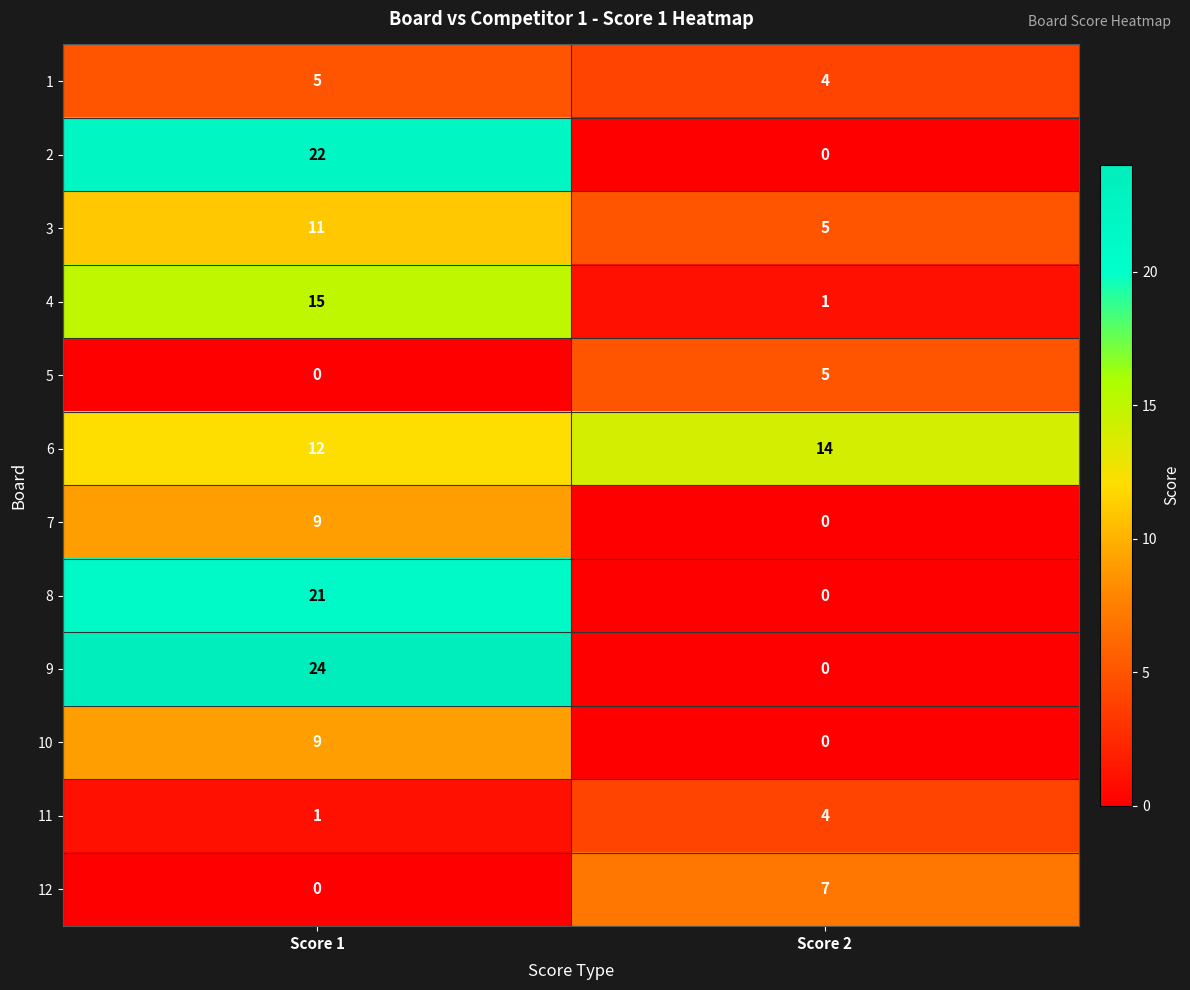

Rank the categories by 7 value from lowest to highest.

Score 2, Score 1